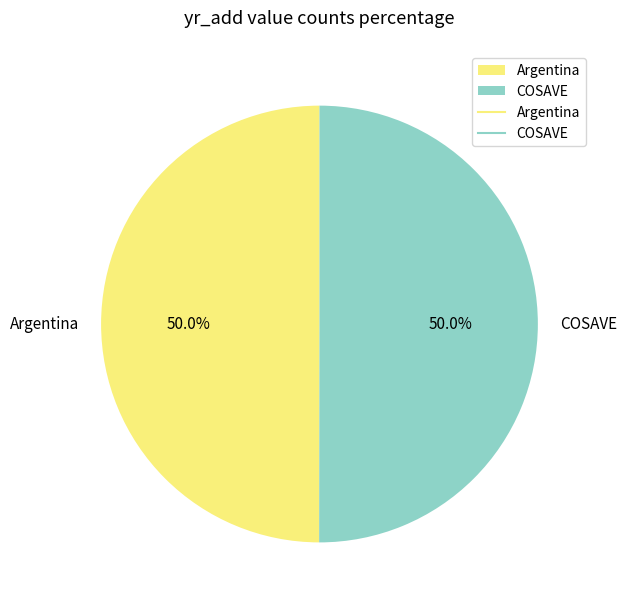

Count the number of slices in the pie.

2